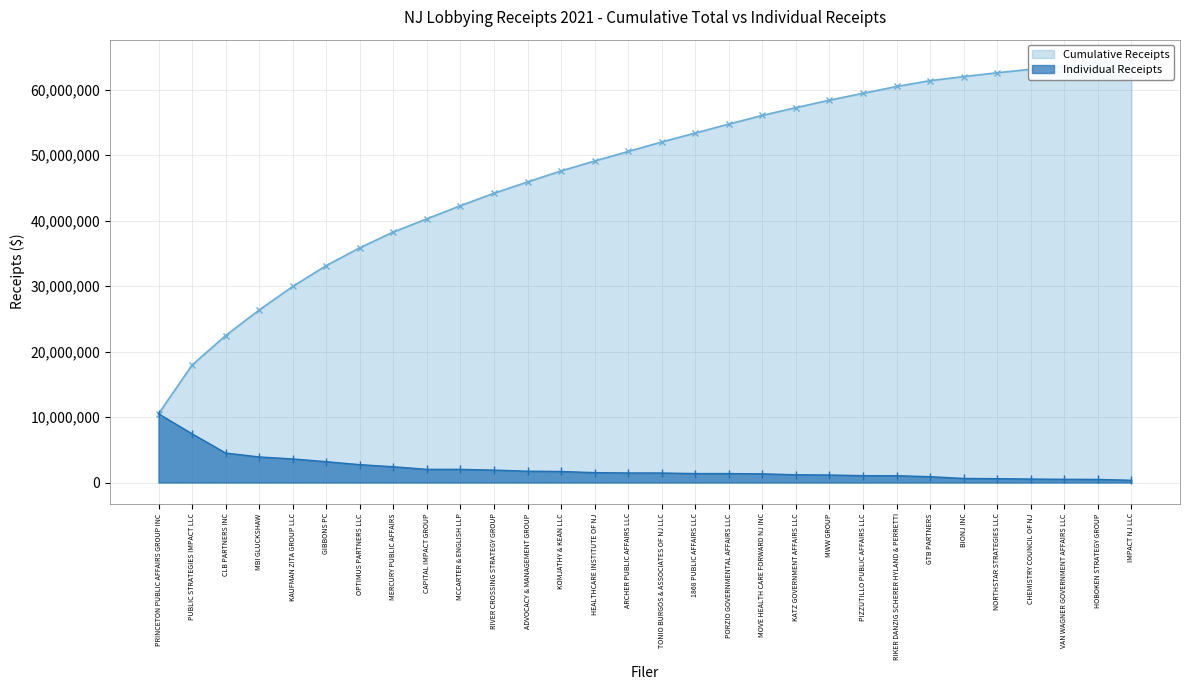

What is the label of the 17th point from the right?

HEALTHCARE INSTITUTE OF NJ